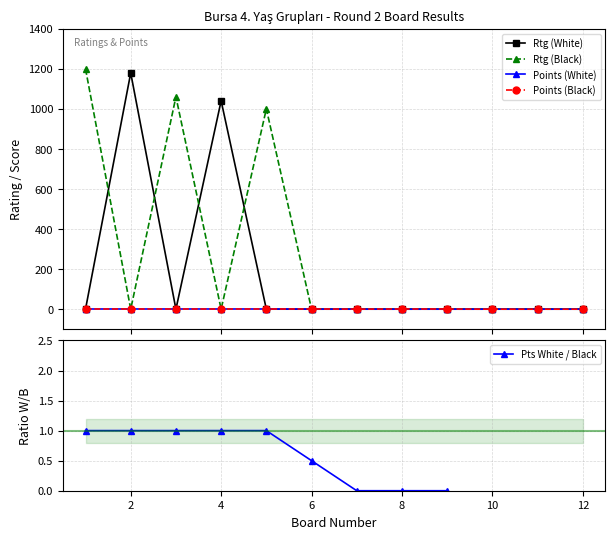

True or false: Points (Black) and Points (White) intersect in this chart.

False